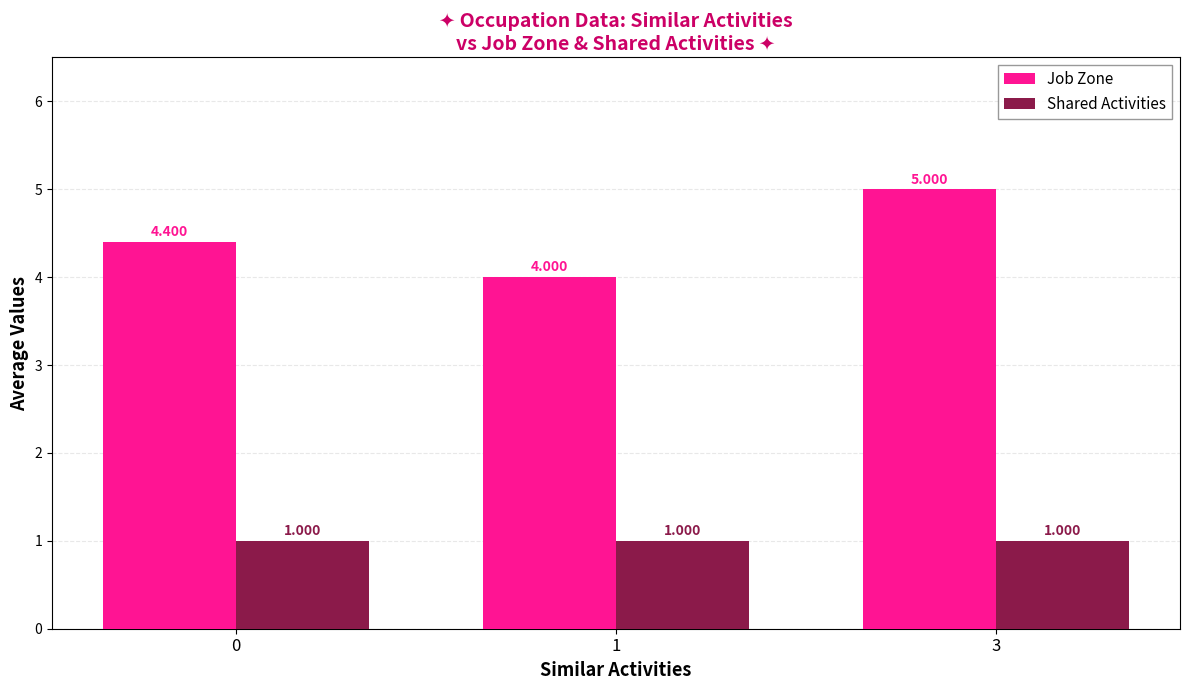

What are all the series names shown in the legend?

Job Zone, Shared Activities